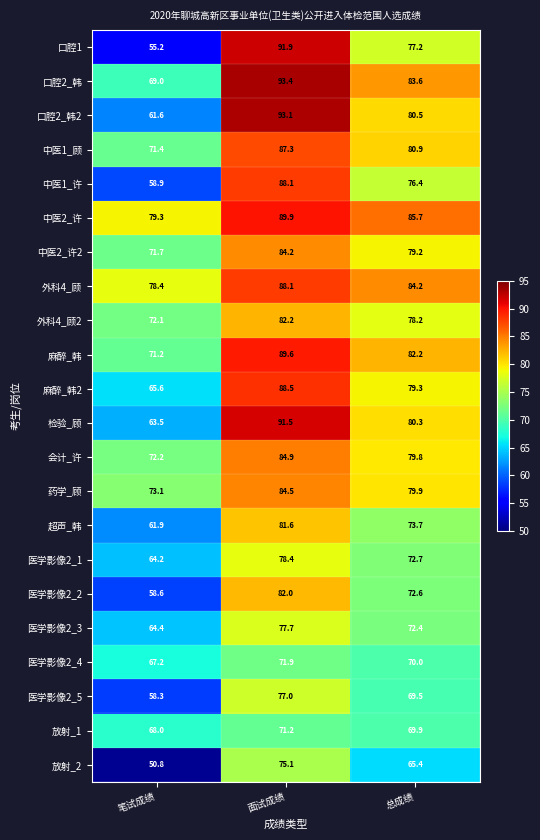

What is the difference between the maximum and minimum values in the 中医1_顾 series?

15.9